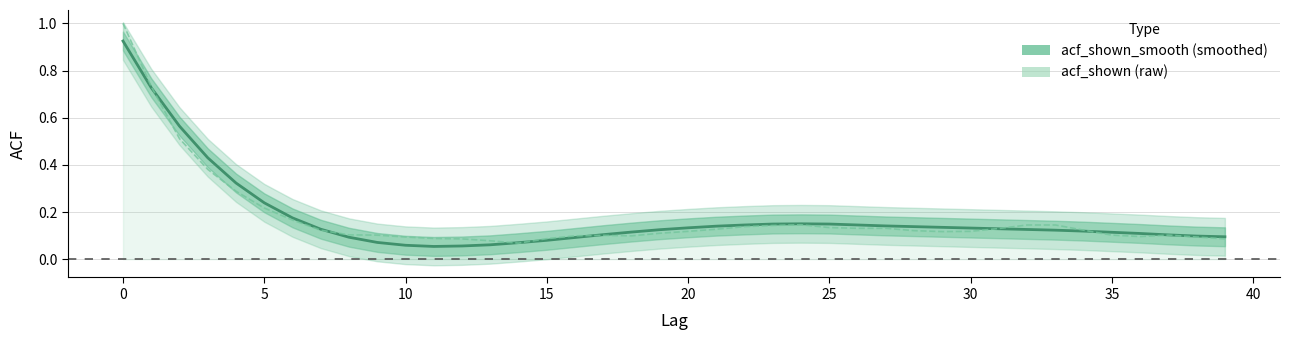

True or false: acf_shown has a value of 1.6 at 0.

False